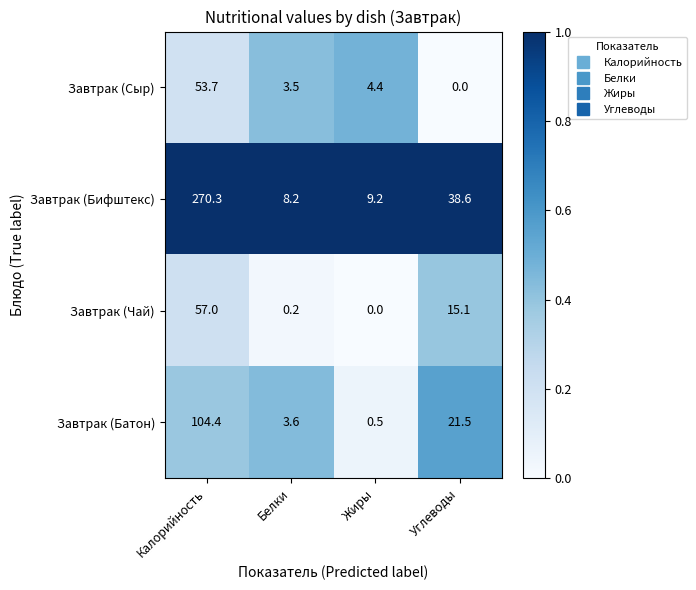

Which series has the largest range (max minus min)?

Завтрак (Бифштекс)